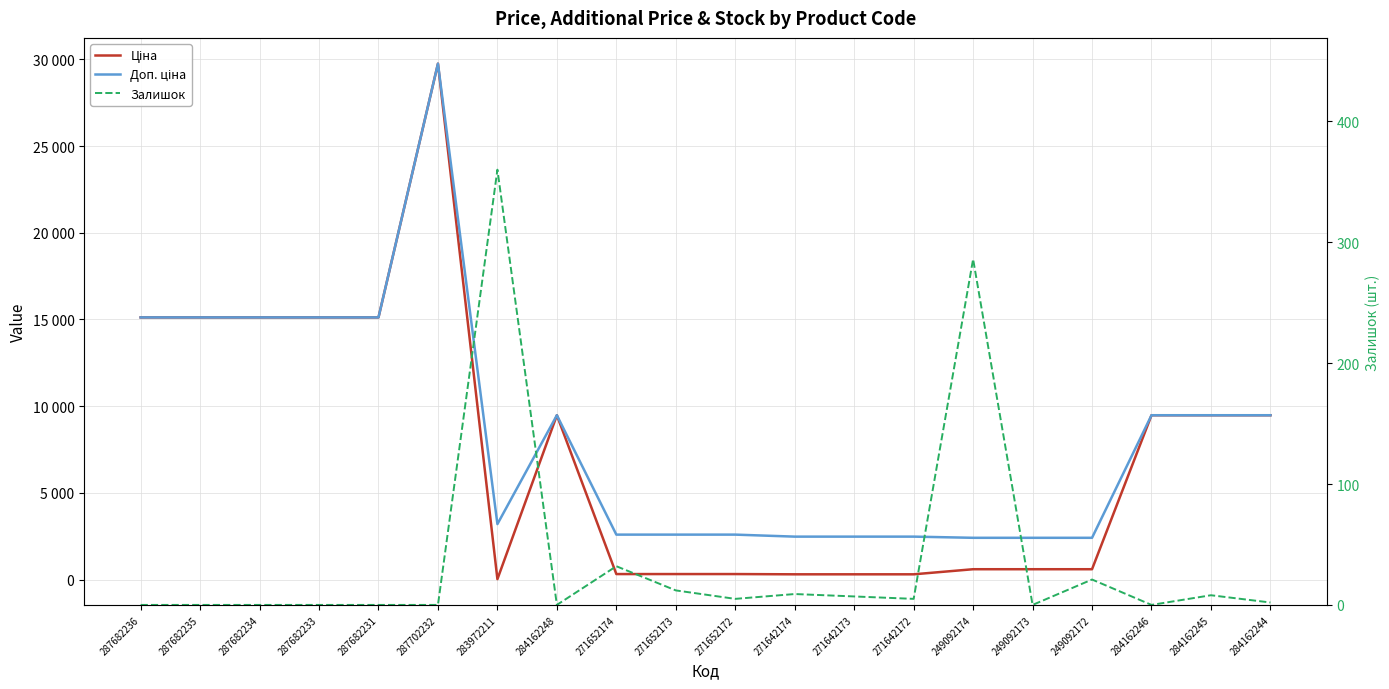

How many lines are shown in the chart?

3